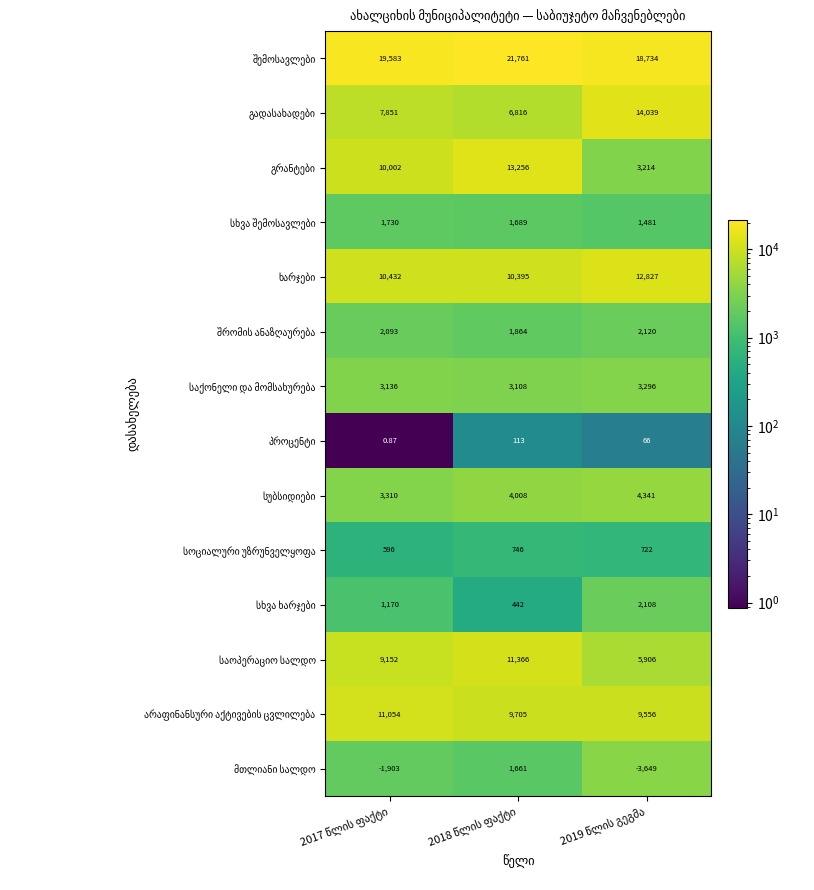

At how many categories does at least one series exceed 11931?

3